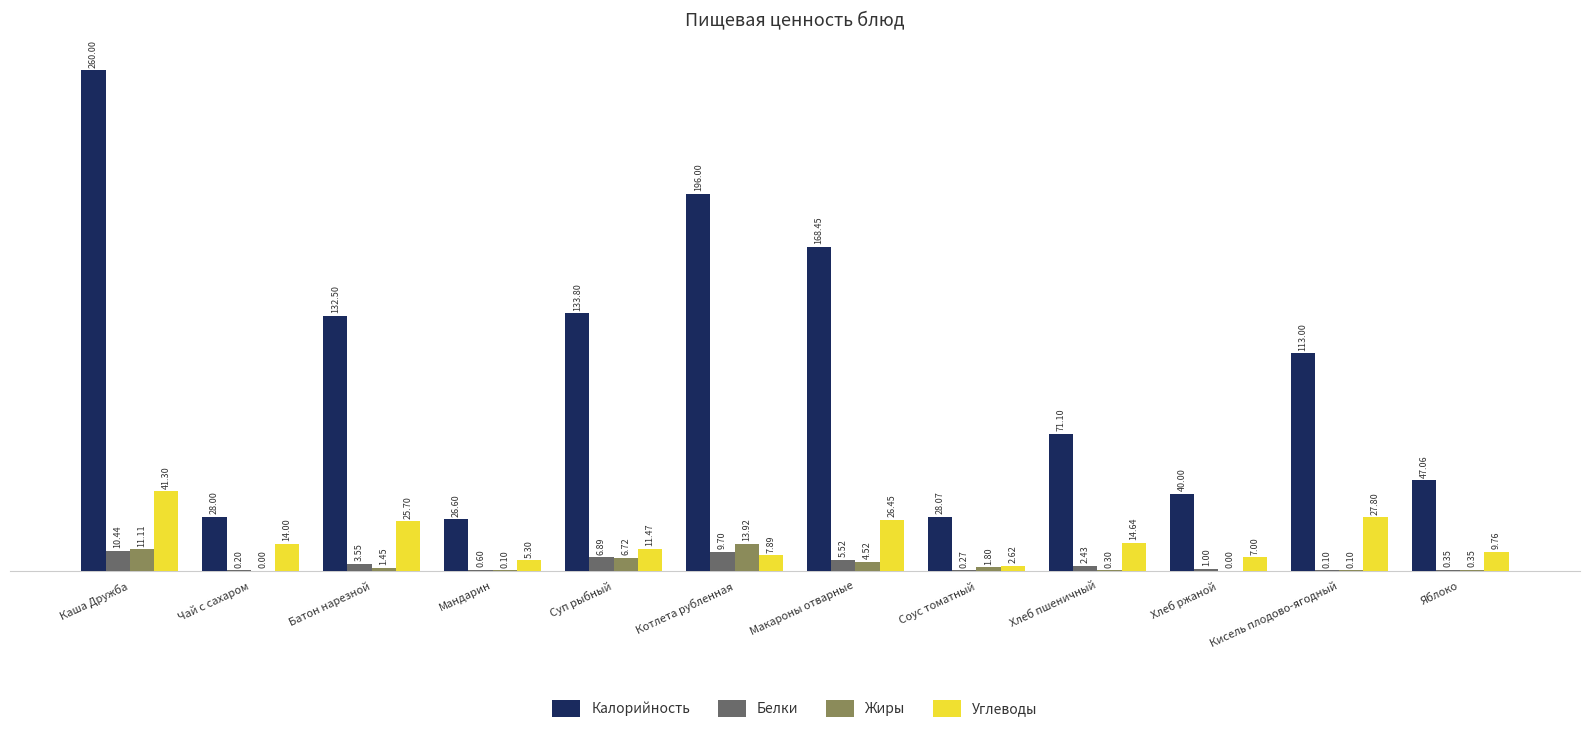

Is it true that Углеводы equals 41.3 at Каша Дружба?

True